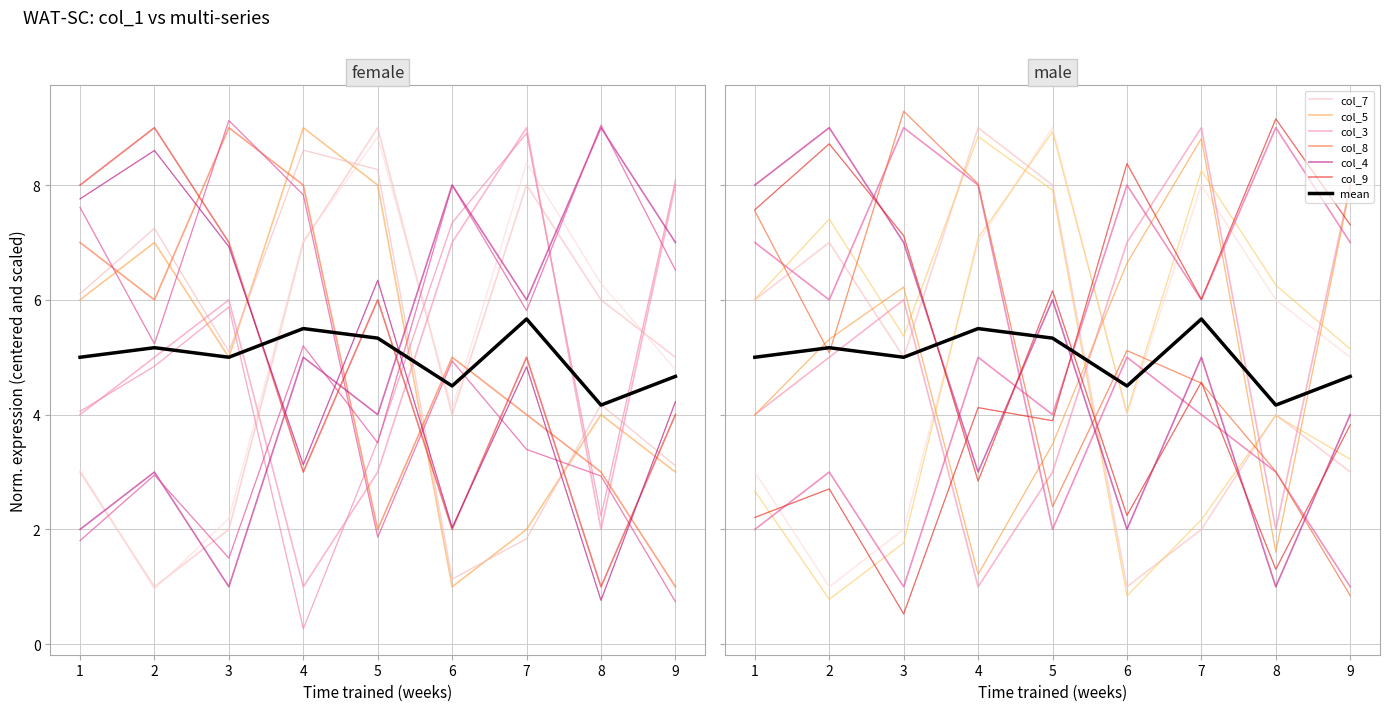

How many intersections are there between col_5 and col_9?

4